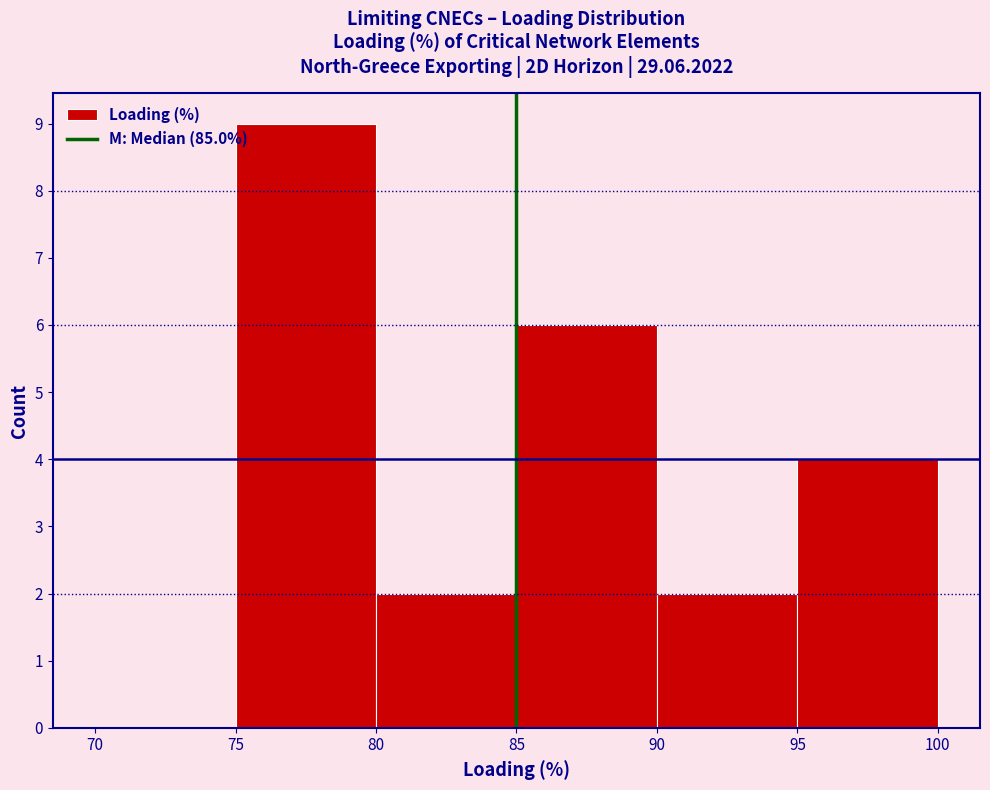

How tall is the bar that spans 85 to 90 on the x-axis? The values are not printed on the chart, so give them approximately, as read against the axis.

6